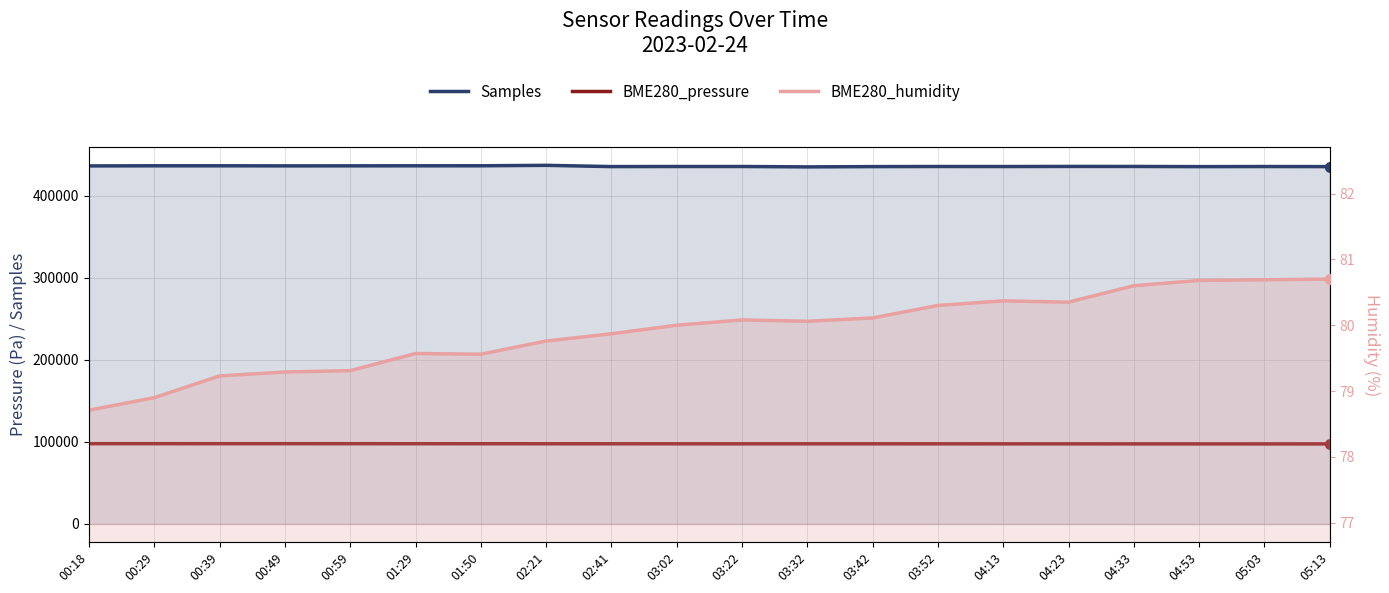

Is the value of Samples at 01:50 greater than the value of BME280_pressure at 04:23?

Yes